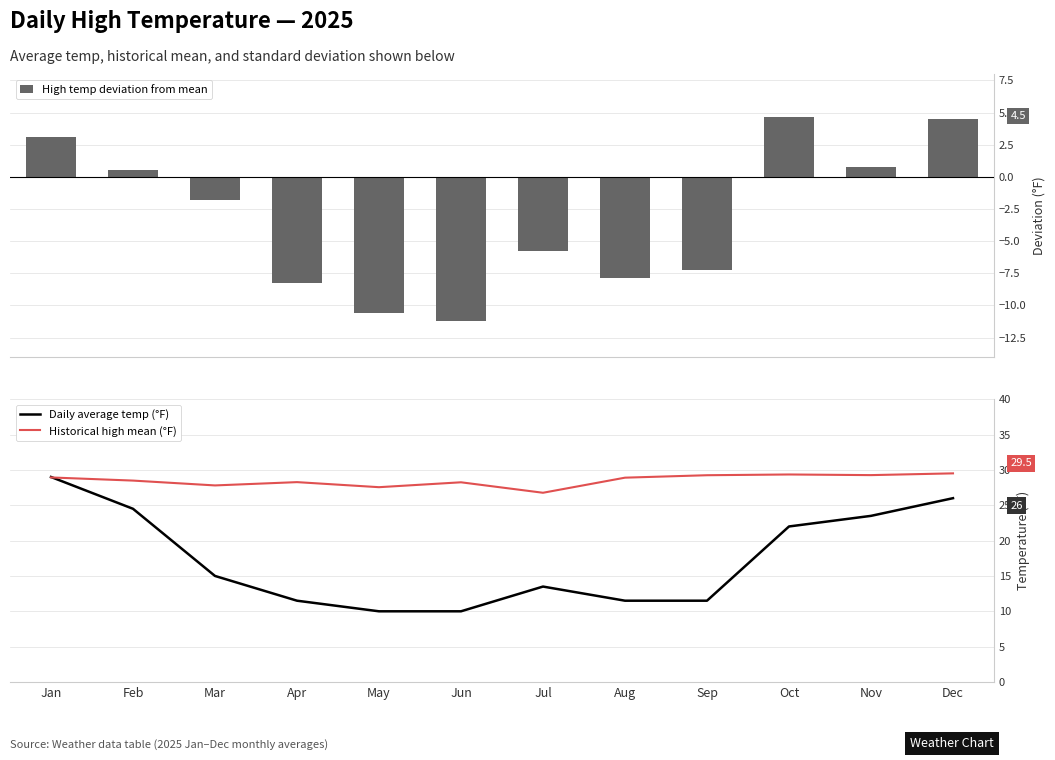

Which series has the largest total across all categories?

Historical high mean (°F)